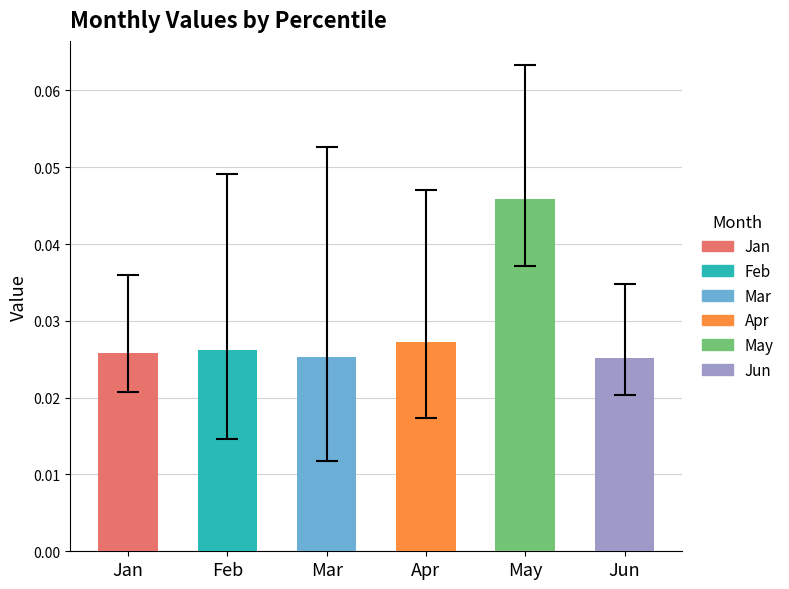

What are all the series names shown in the legend?

Jan, Feb, Mar, Apr, May, Jun